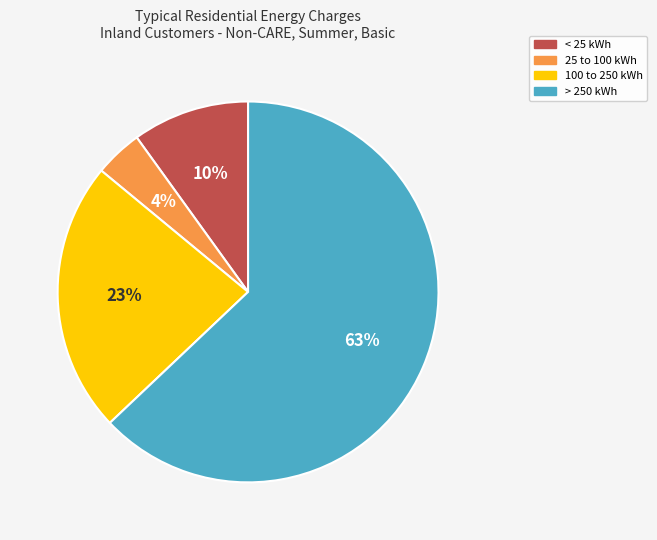

To the nearest percent, what is the difference between the largest and smallest slice percentages?

59%